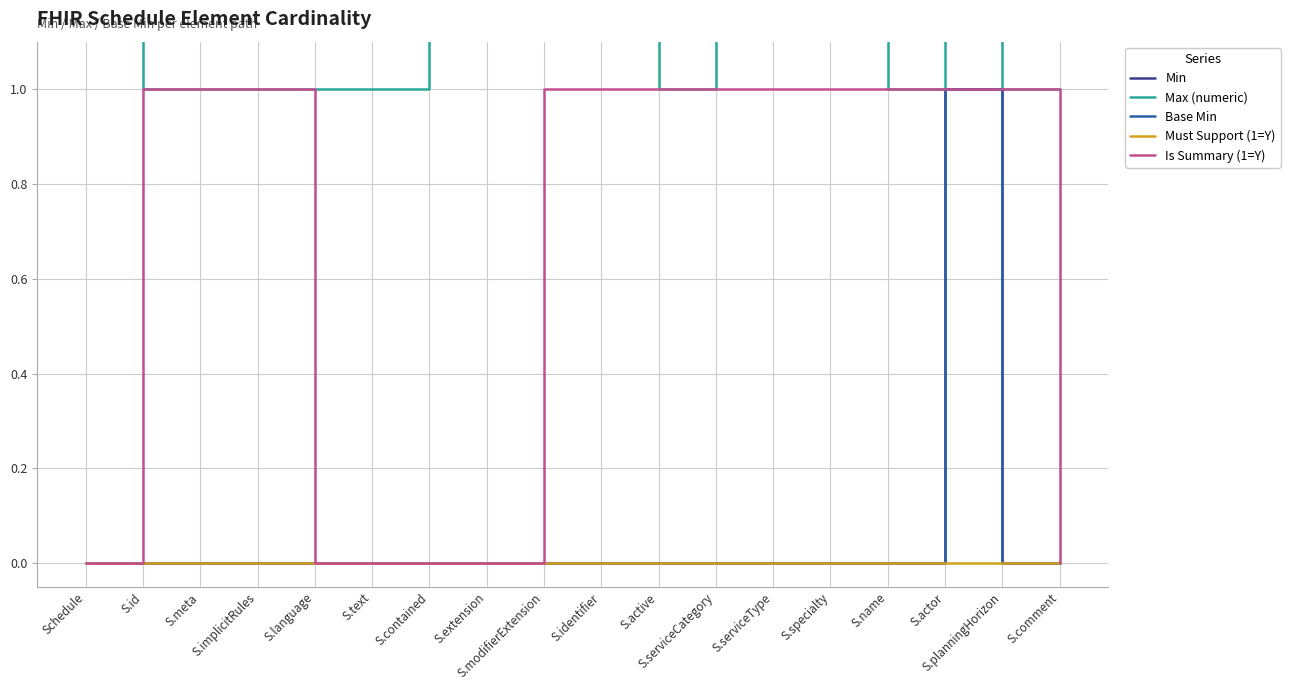

List the series in order of their peak value, highest first.

Max (numeric), Min, Base Min, Is Summary (1=Y), Must Support (1=Y)